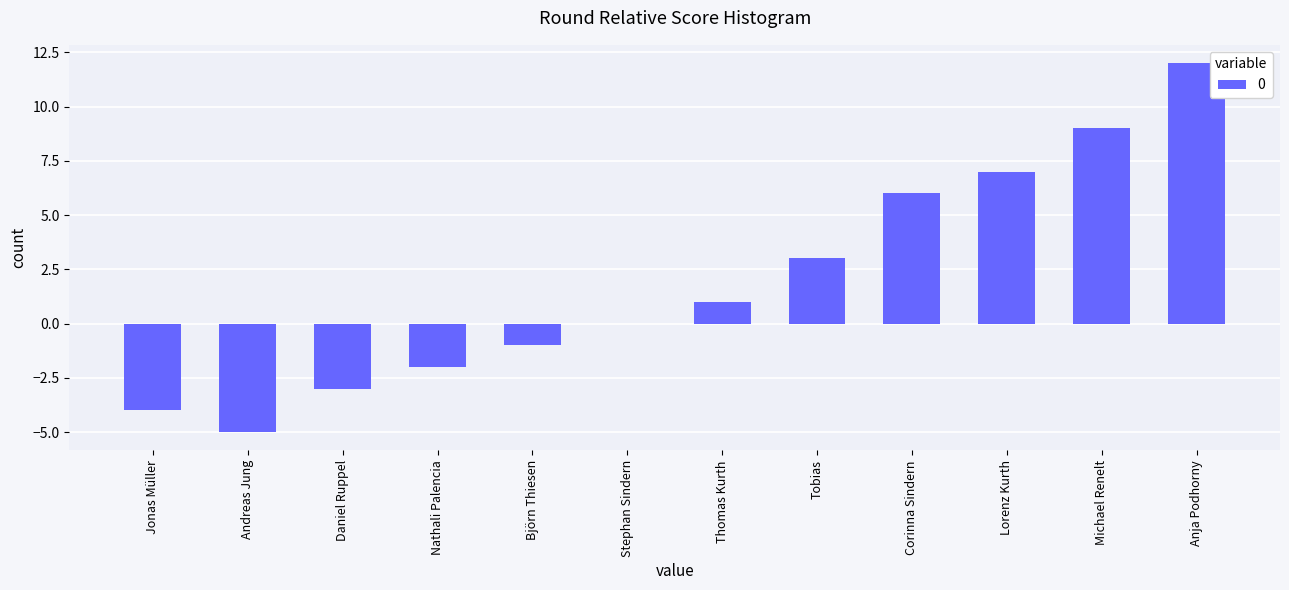

What is the sum of the values at Nathali Palencia and Michael Renelt?

7